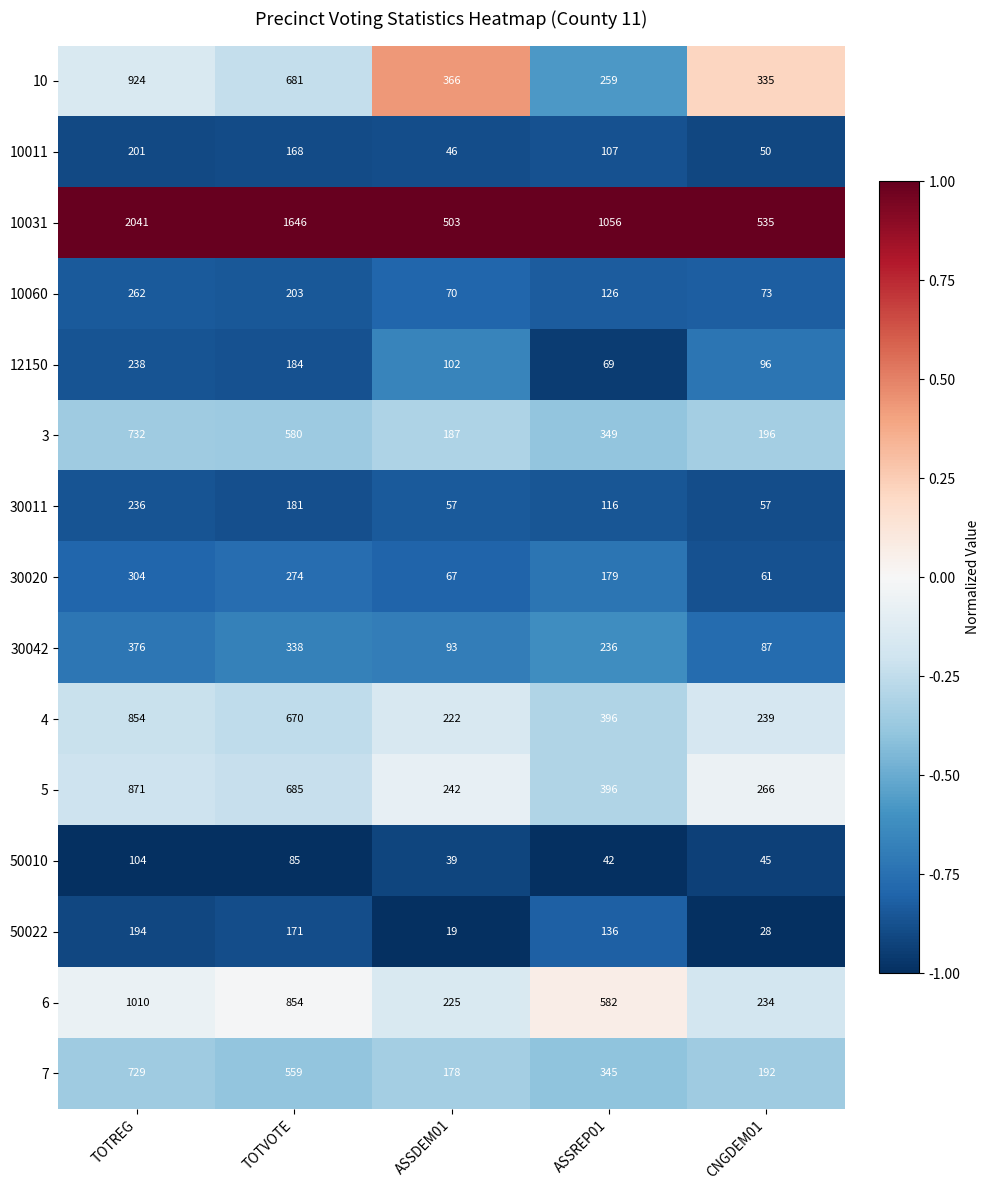

What is the minimum value shown in the chart?

19